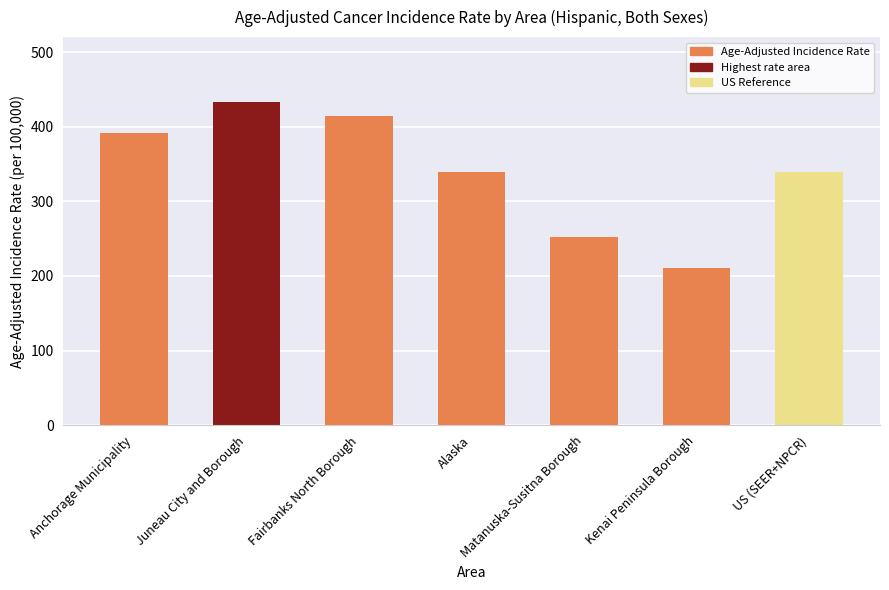

Is it true that the value at Fairbanks North Borough is 414.8?

True